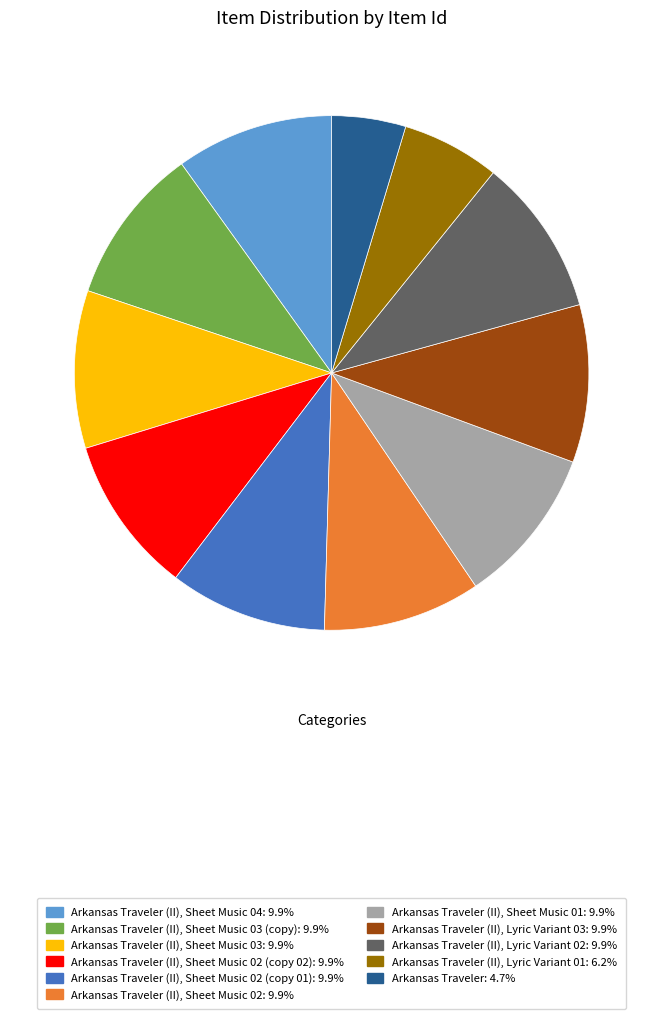

How many slices are in this pie chart?

11